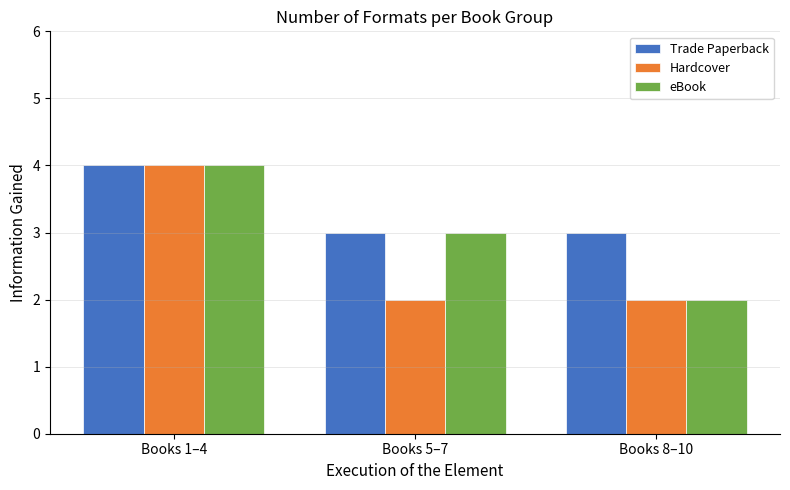

How many bars are there in each group?

3